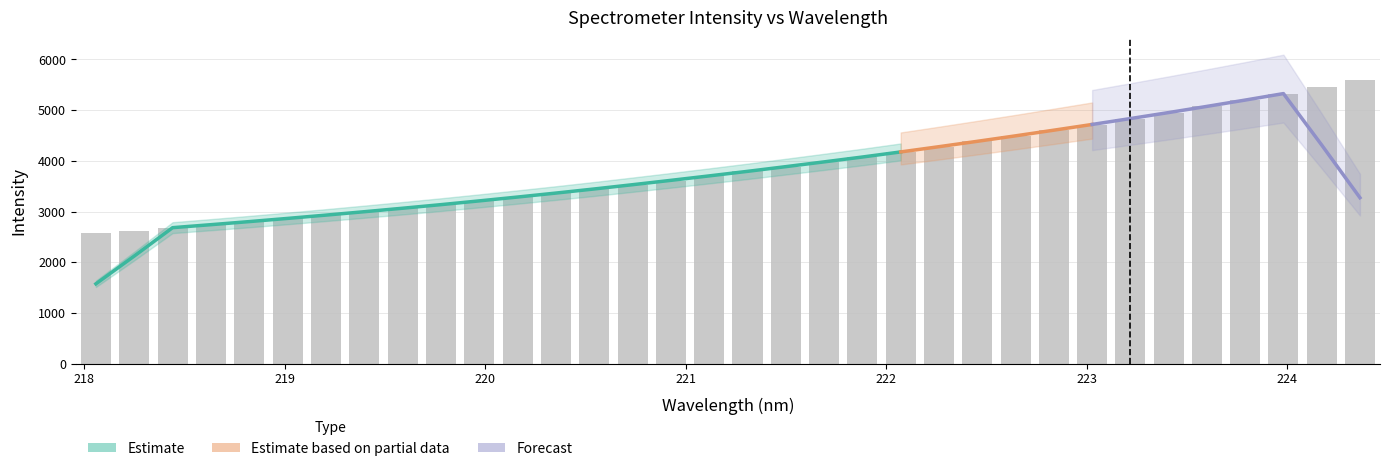

What is the label of the 5th bar from the right?

223.5987